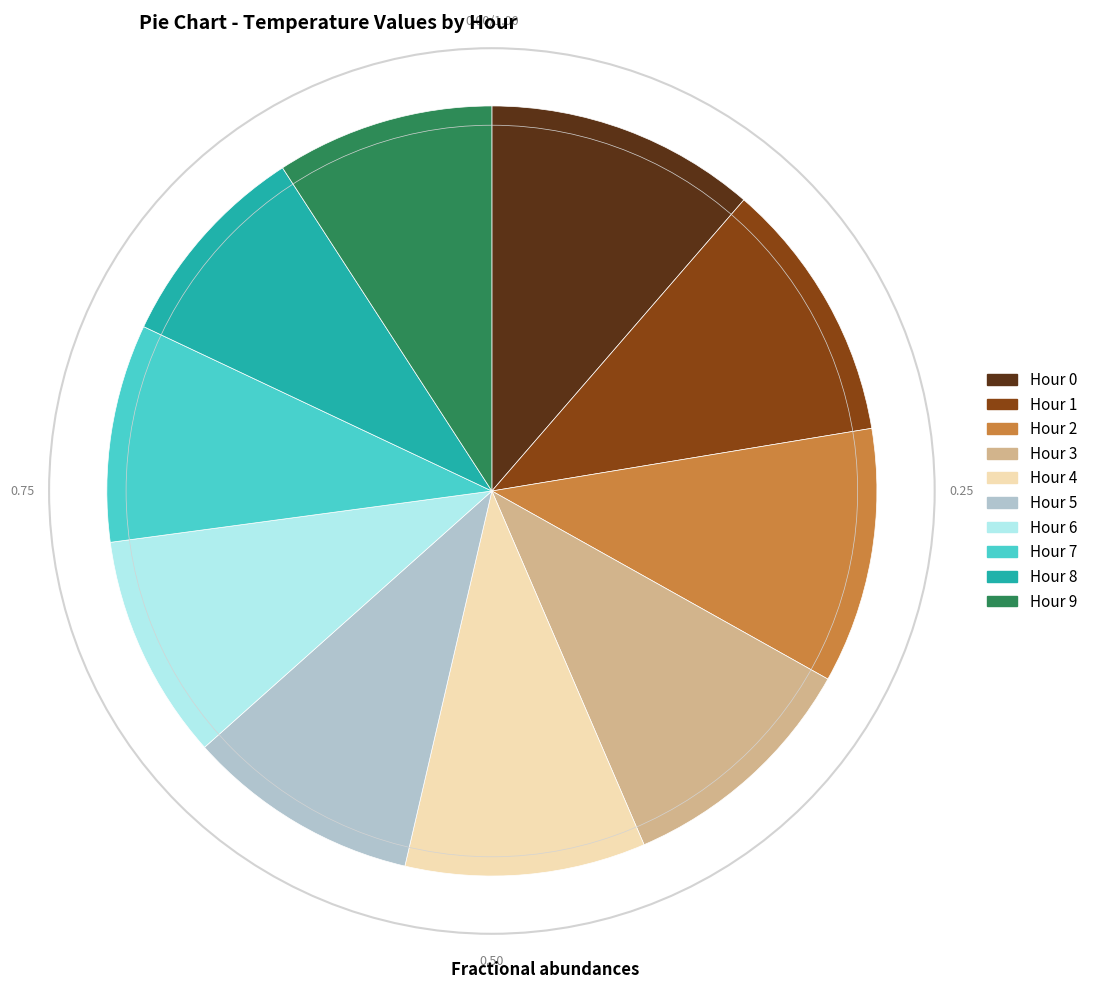

Is there a majority slice in this chart?

No